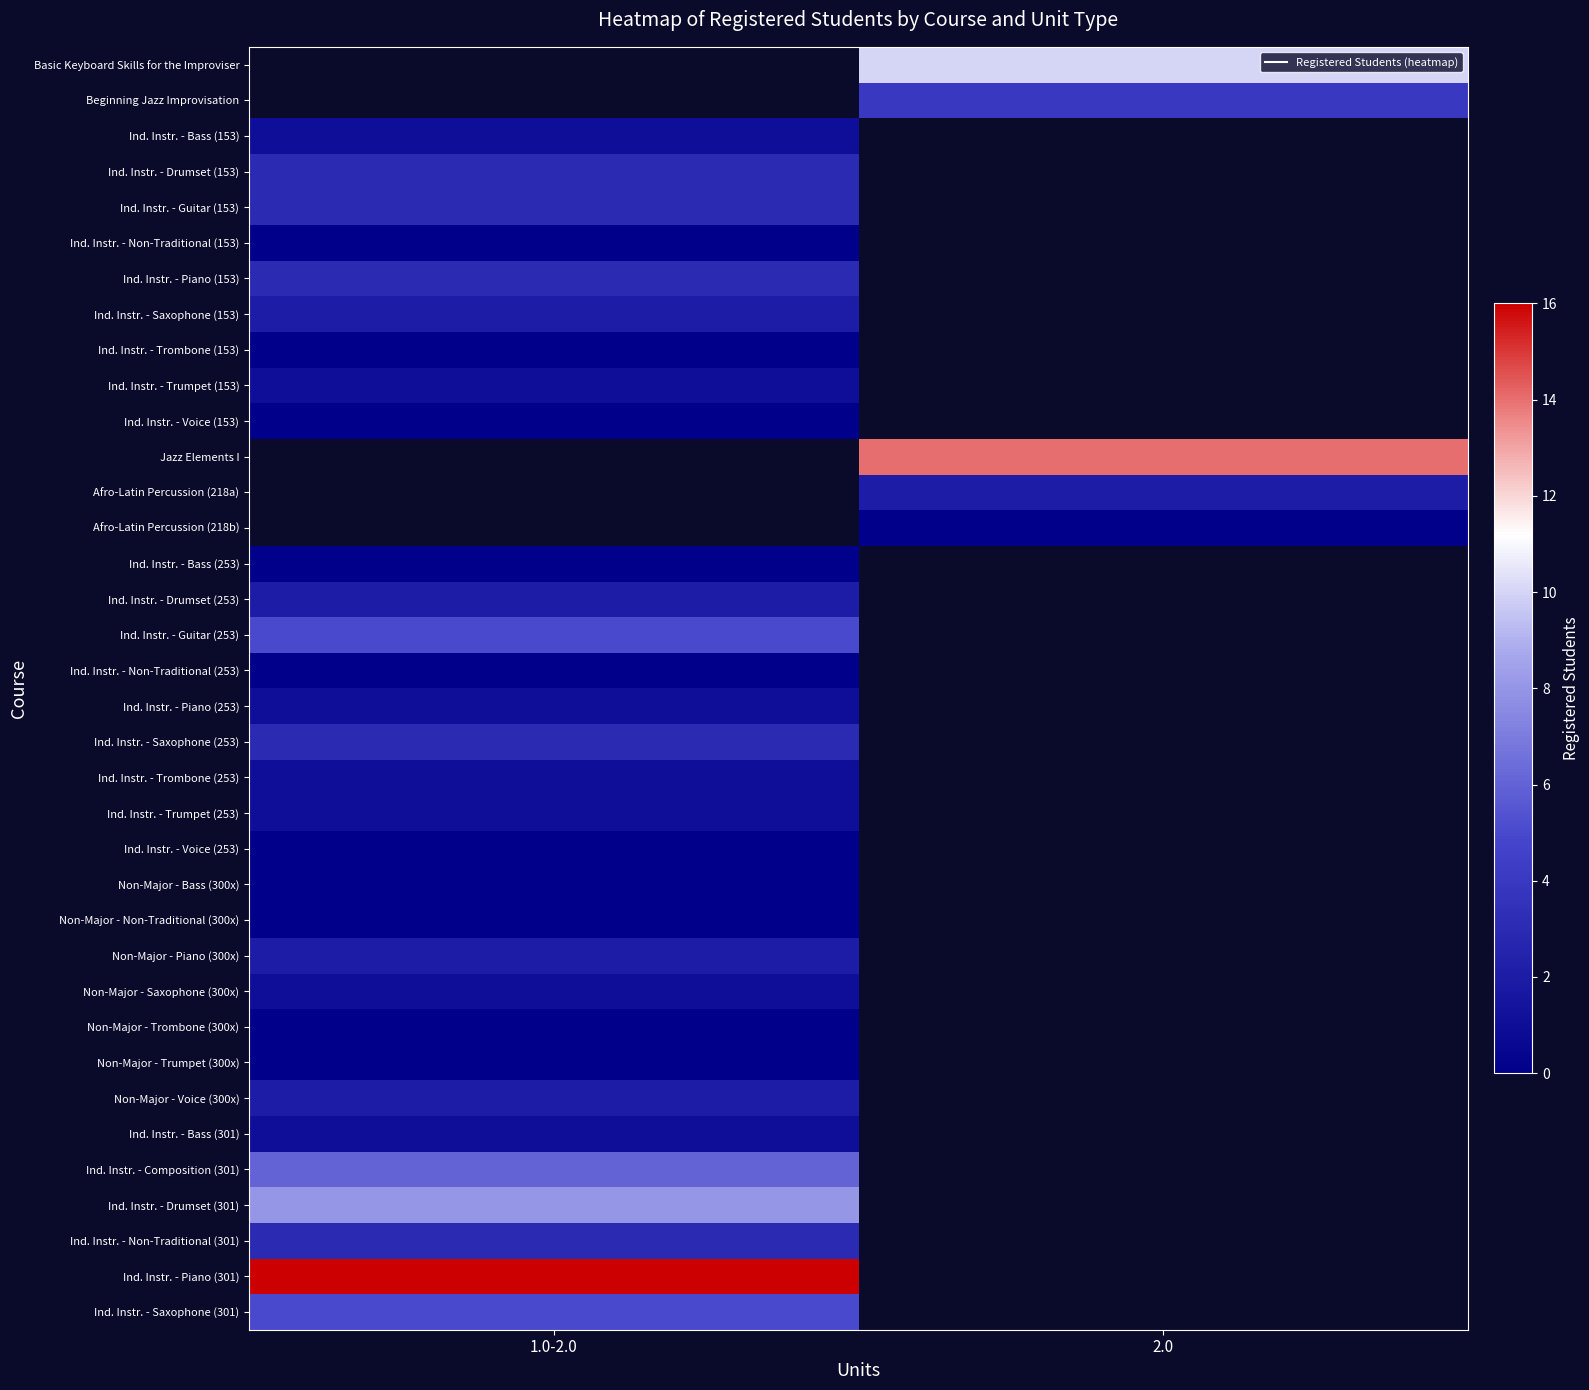

At 2.0, list the series in order from smallest to largest.

Afro-Latin Percussion (218b), Ind. Instr. - Bass (253), Ind. Instr. - Drumset (253), Ind. Instr. - Guitar (253), Ind. Instr. - Non-Traditional (253), Ind. Instr. - Piano (253), Ind. Instr. - Saxophone (253), Ind. Instr. - Trombone (253), Ind. Instr. - Trumpet (253), Ind. Instr. - Voice (253), Non-Major - Bass (300x), Non-Major - Non-Traditional (300x), Non-Major - Piano (300x), Non-Major - Saxophone (300x), Non-Major - Trombone (300x), Non-Major - Trumpet (300x), Non-Major - Voice (300x), Ind. Instr. - Bass (301), Ind. Instr. - Composition (301), Ind. Instr. - Drumset (301), Ind. Instr. - Non-Traditional (301), Ind. Instr. - Piano (301), Ind. Instr. - Saxophone (301), Afro-Latin Percussion (218a), Beginning Jazz Improvisation, Ind. Instr. - Bass (153), Ind. Instr. - Drumset (153), Ind. Instr. - Guitar (153), Ind. Instr. - Non-Traditional (153), Ind. Instr. - Piano (153), Ind. Instr. - Saxophone (153), Ind. Instr. - Trombone (153), Ind. Instr. - Trumpet (153), Ind. Instr. - Voice (153), Jazz Elements I, Basic Keyboard Skills for the Improviser